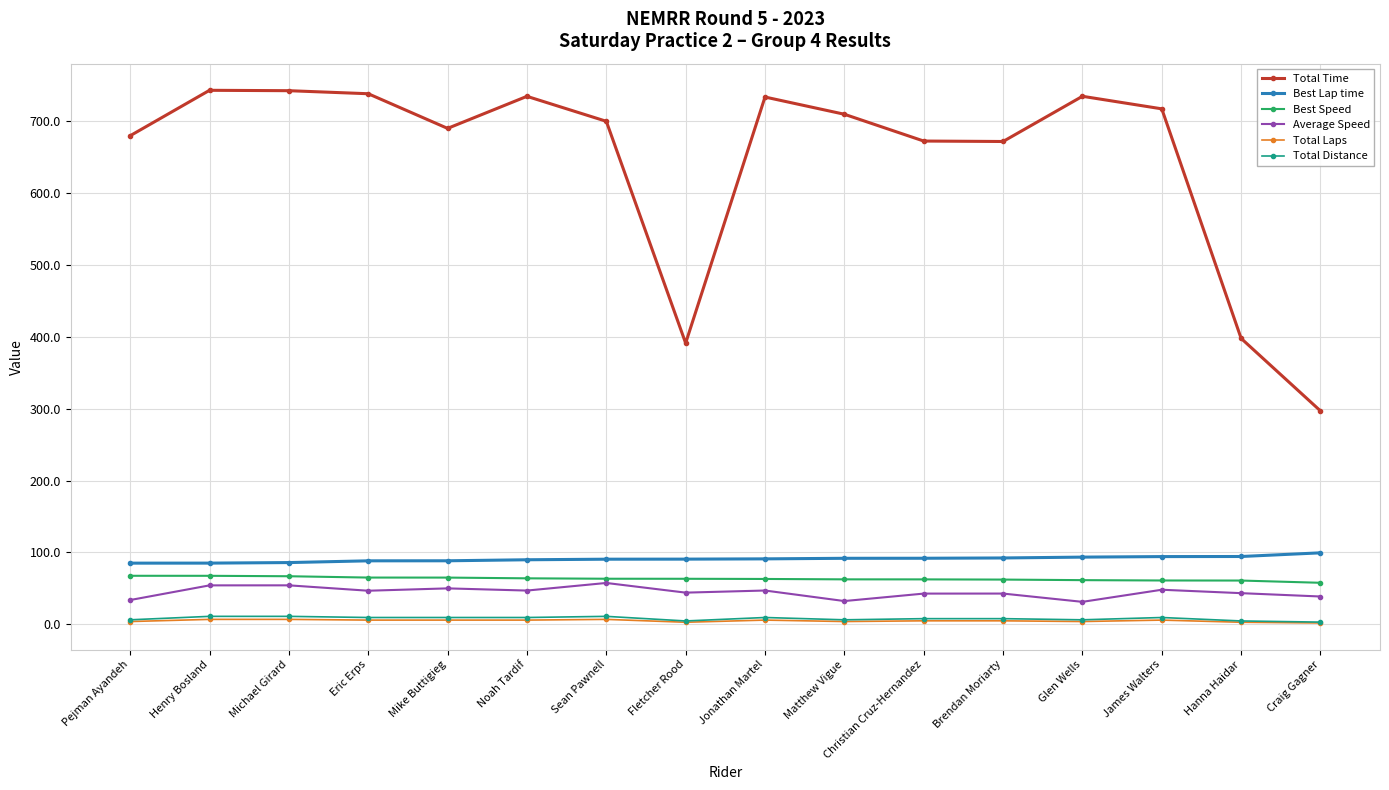

The value of Best Speed at James Walters is 61.1. True or false?

True